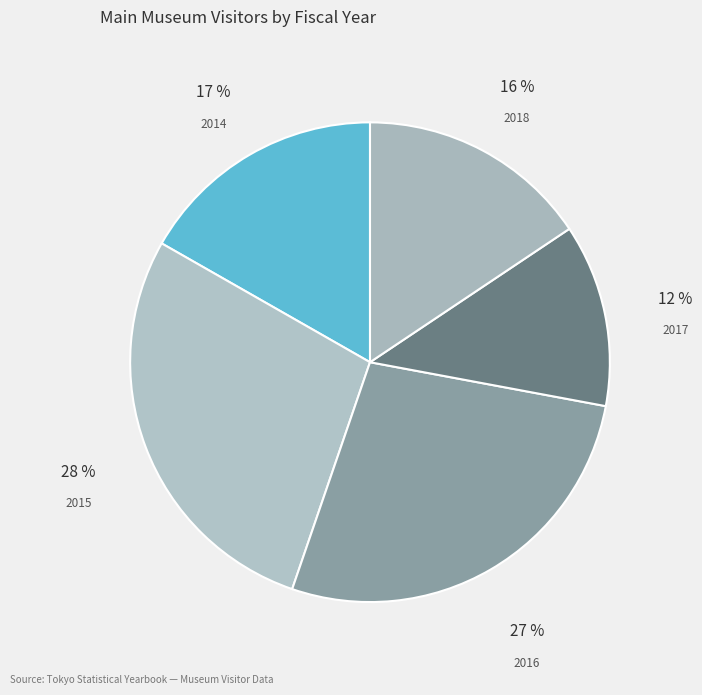

Does 2015 represent more than half of the total?

No